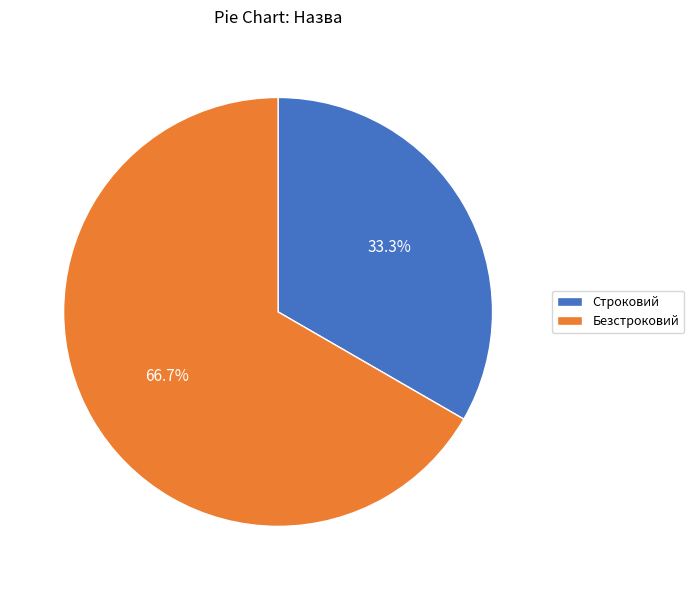

Combined, what portion of the pie is Строковий and Безстроковий?

100.0%